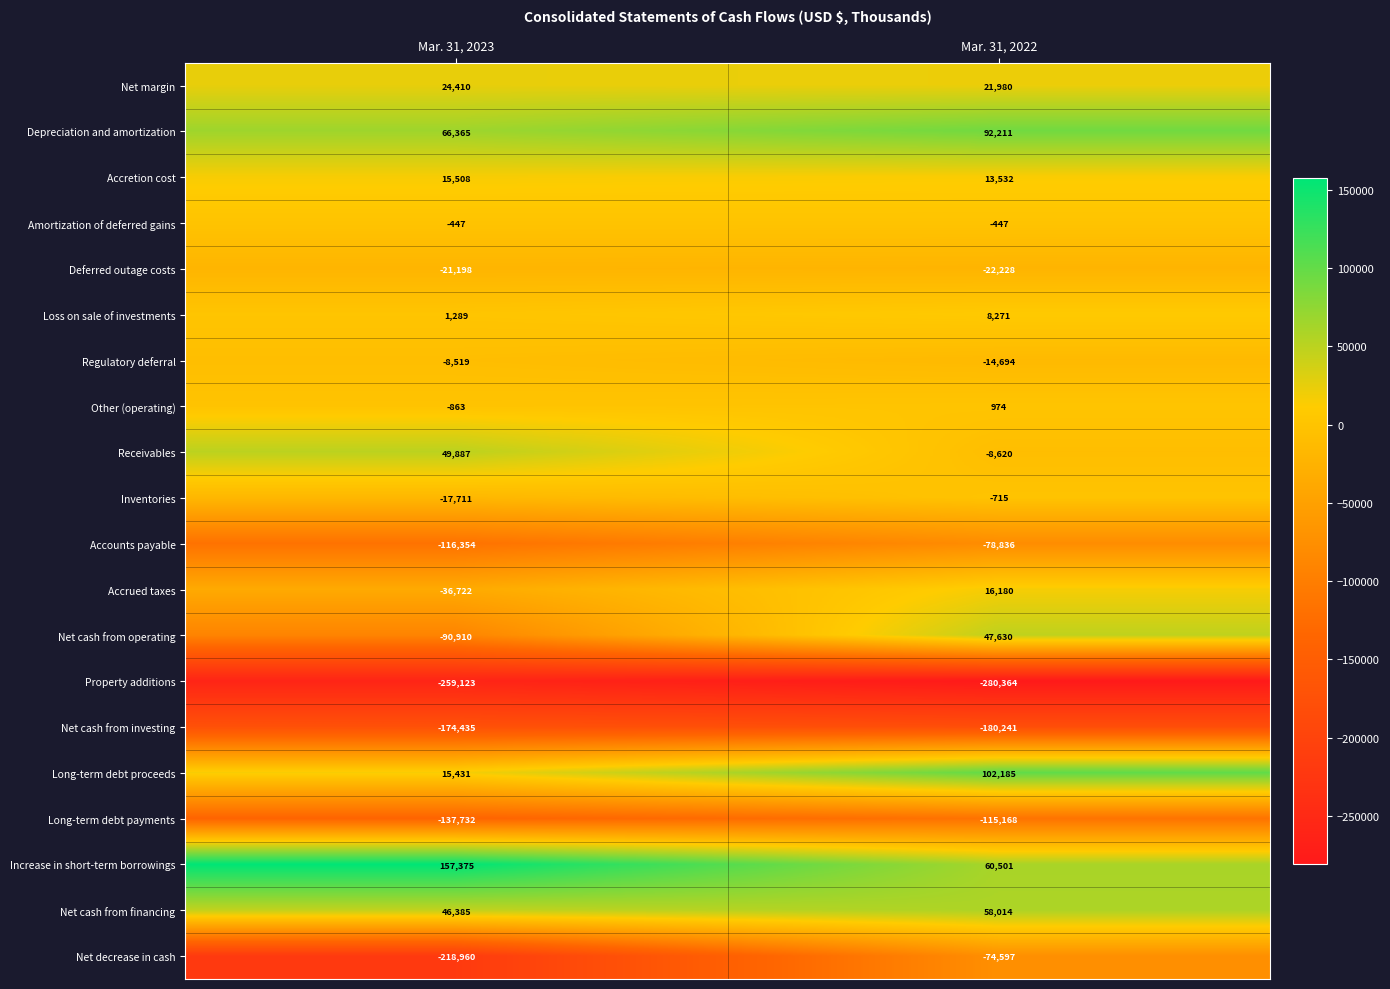

At which category is the sum across all series the highest?

Mar. 31, 2022